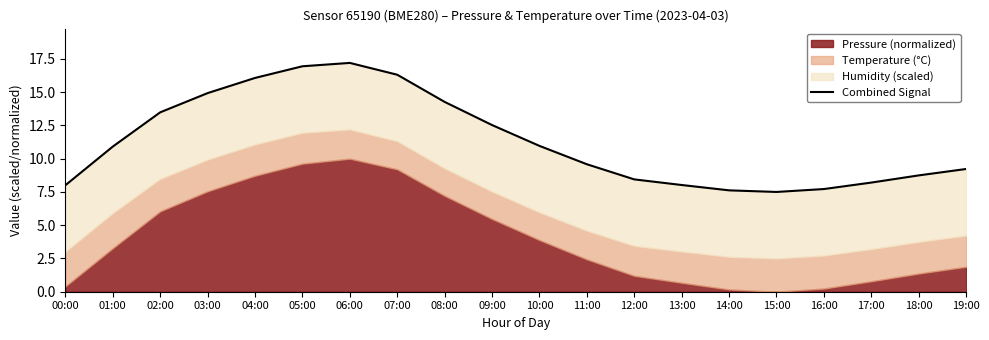

How many interior local peaks (higher than both neighbors) does the data have?

1